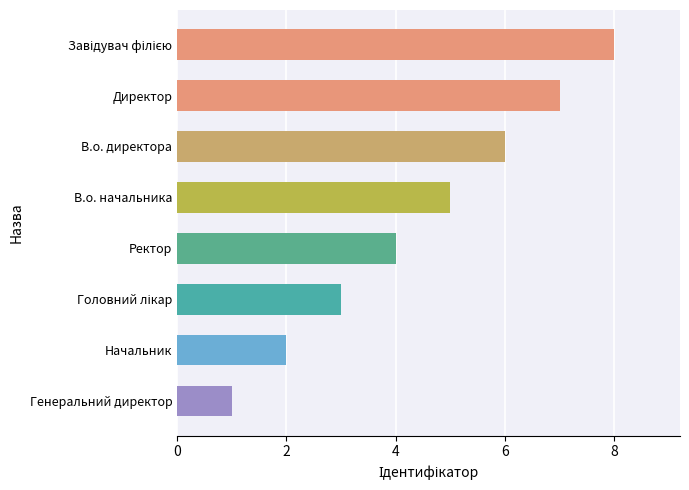

What is the difference between the second highest and second lowest values?

5